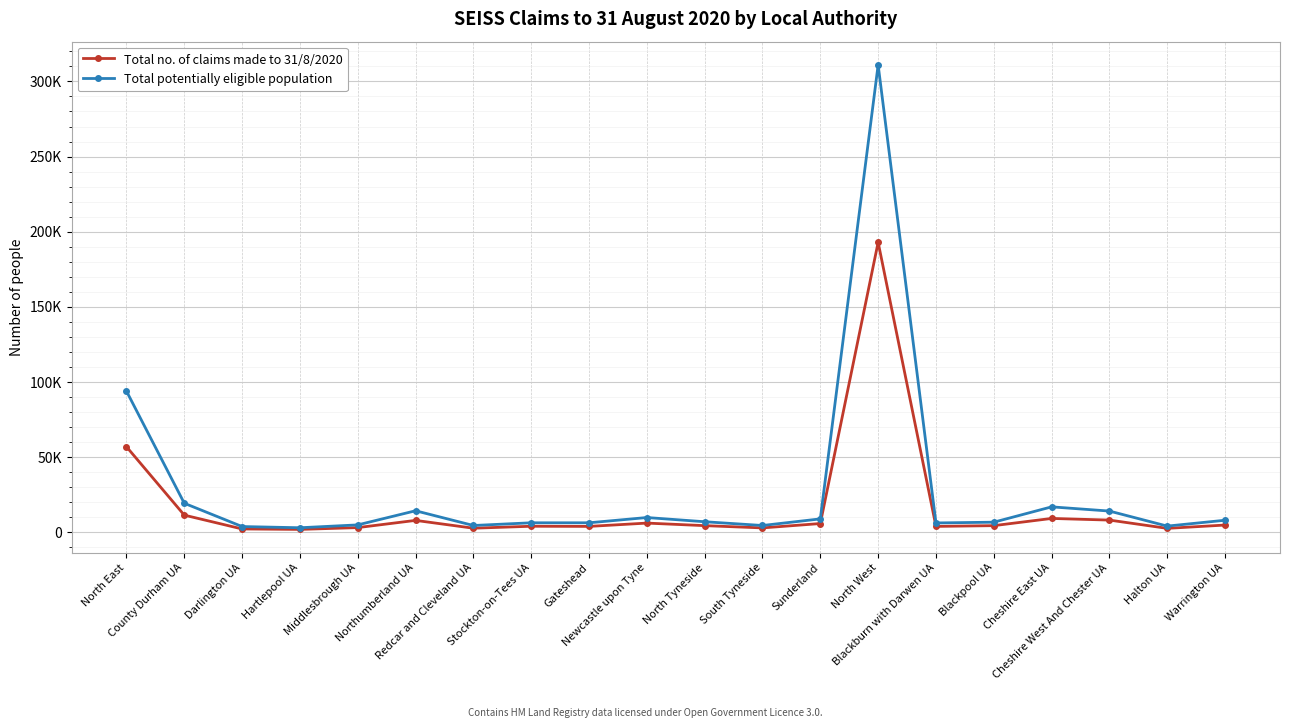

List the labels in order of Total no. of claims made to 31/8/2020 value, smallest first.

Hartlepool UA, Darlington UA, Halton UA, Redcar and Cleveland UA, South Tyneside, Middlesbrough UA, Gateshead, Blackburn with Darwen UA, Stockton-on-Tees UA, North Tyneside, Blackpool UA, Warrington UA, Sunderland, Newcastle upon Tyne, Northumberland UA, Cheshire West And Chester UA, Cheshire East UA, County Durham UA, North East, North West